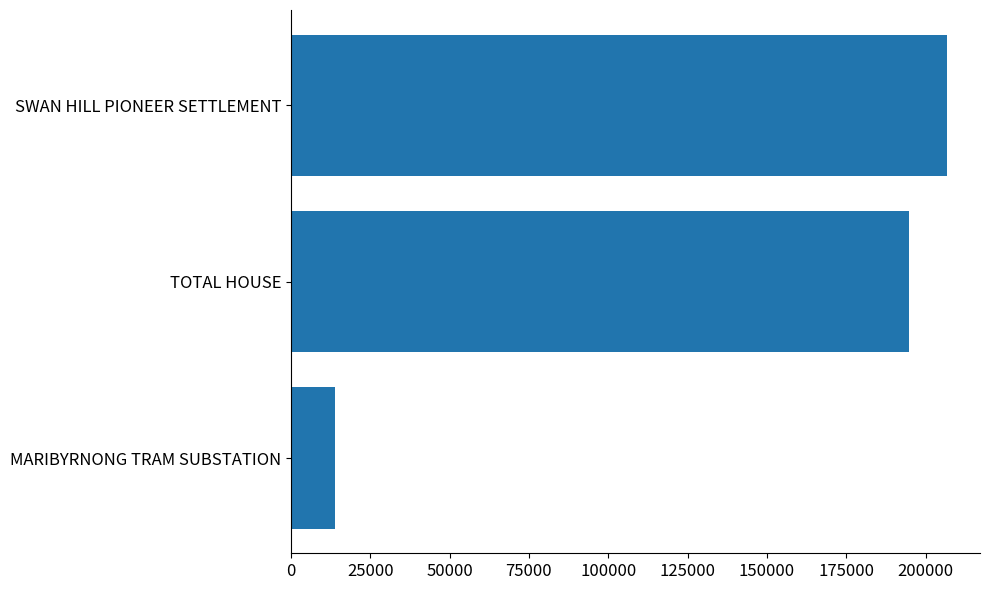

How many data points are less than 194652?

1